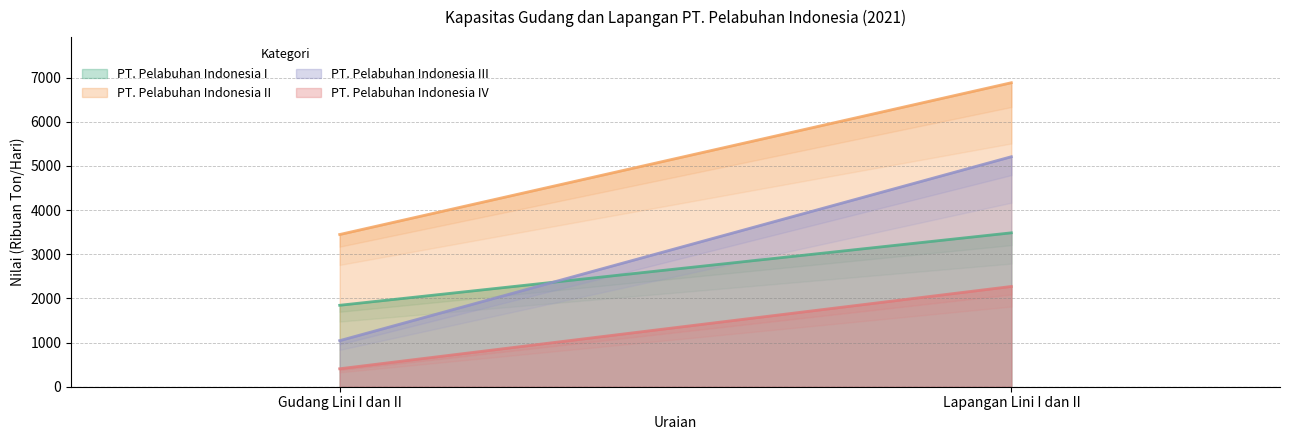

Reading left to right, transcribe all the data shown in this chart.

PT. Pelabuhan Indonesia I: Gudang Lini I dan II=1845	Lapangan Lini I dan II=3486
PT. Pelabuhan Indonesia II: Gudang Lini I dan II=3448	Lapangan Lini I dan II=6886
PT. Pelabuhan Indonesia III: Gudang Lini I dan II=1044	Lapangan Lini I dan II=5210
PT. Pelabuhan Indonesia IV: Gudang Lini I dan II=407	Lapangan Lini I dan II=2271